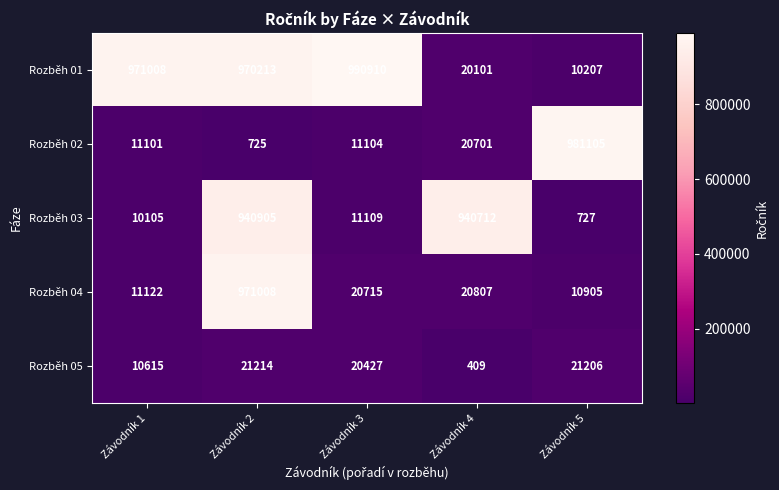

What is the sum of all Rozběh 01 values?

2962439